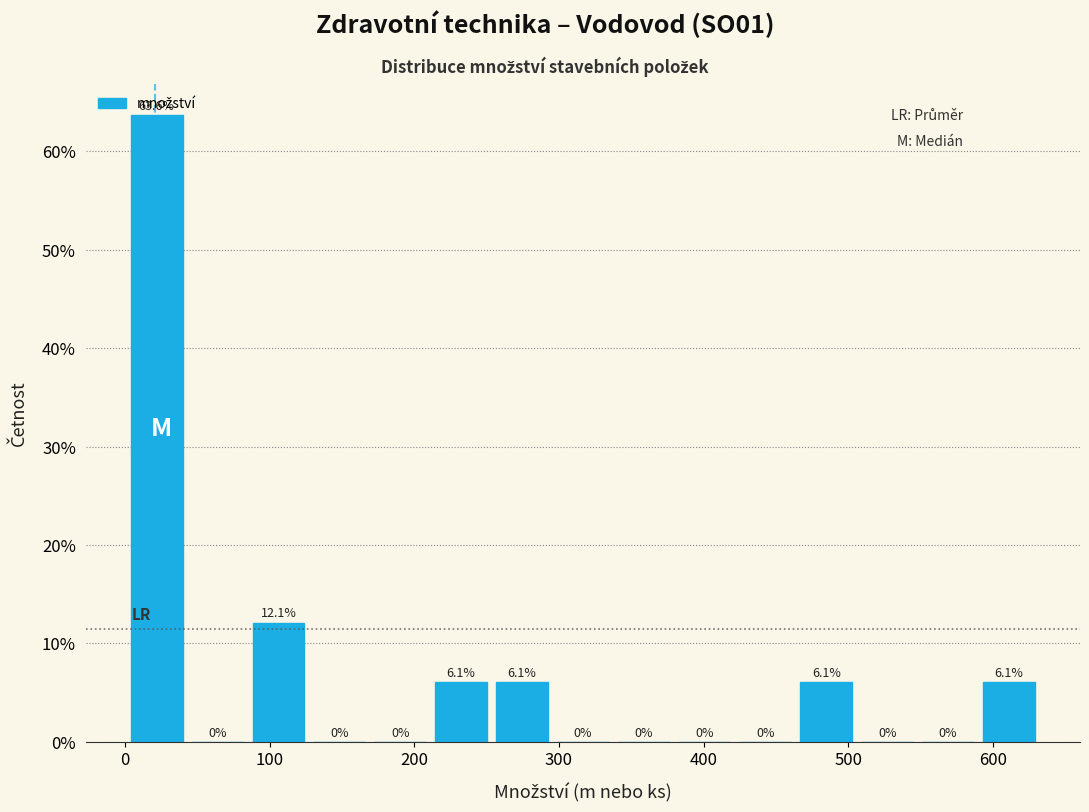

Reading left to right, list every bar in this chart as the range it spans on the x-axis followed by its height. The bar edges are not printed on the chart, so give them approximately, as read against the axis.

0 to 40: 63.6
40 to 90: 0.0
90 to 130: 12.1
130 to 170: 0.0
170 to 210: 0.0
210 to 250: 6.1
250 to 300: 6.1
300 to 340: 0.0
340 to 380: 0.0
380 to 420: 0.0
420 to 460: 0.0
460 to 510: 6.1
510 to 550: 0.0
550 to 590: 0.0
590 to 630: 6.1